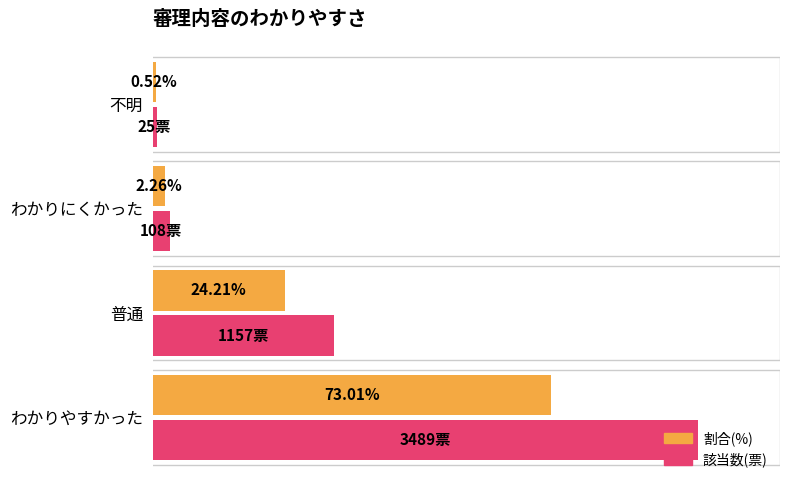

At which label does 割合(%) reach its minimum?

不明